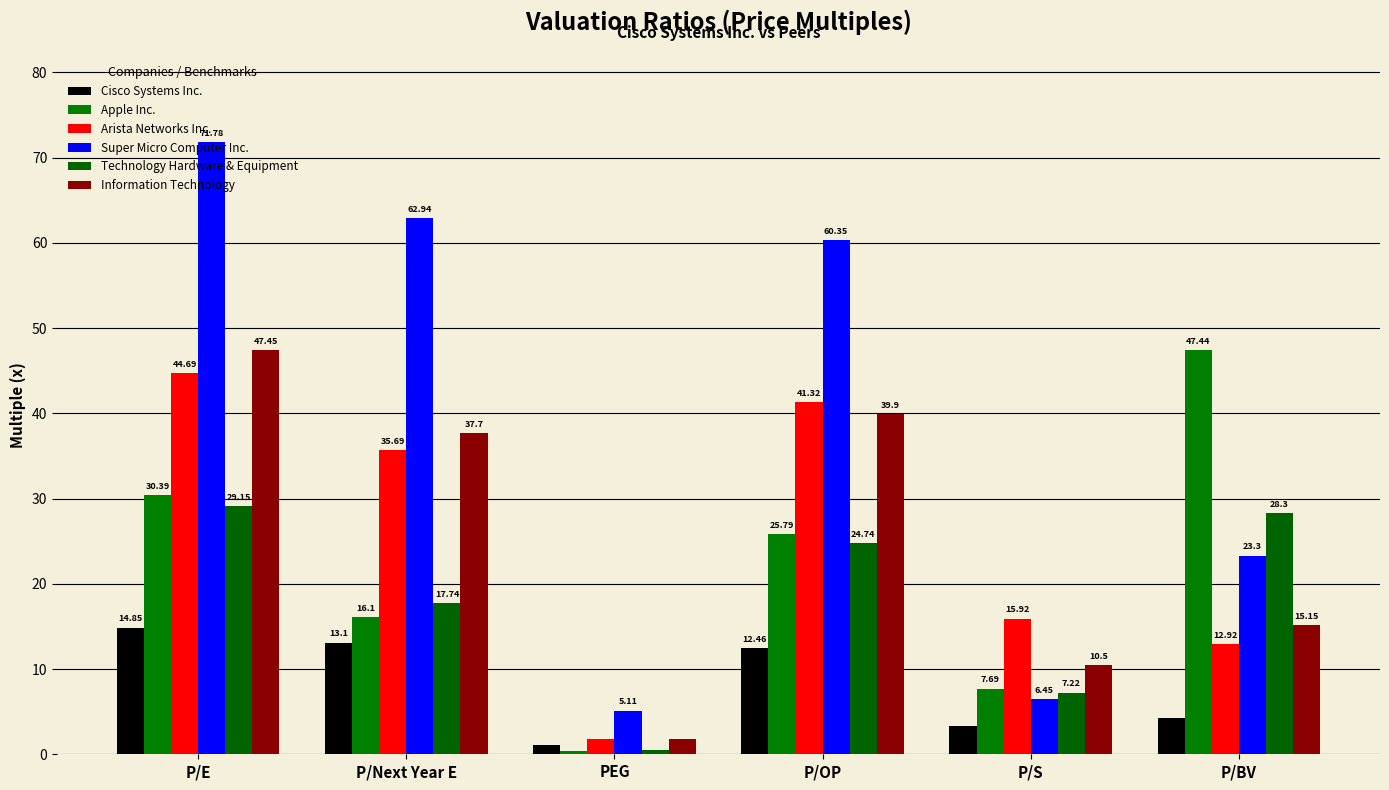

Is it true that Information Technology equals 10.5 at P/S?

True